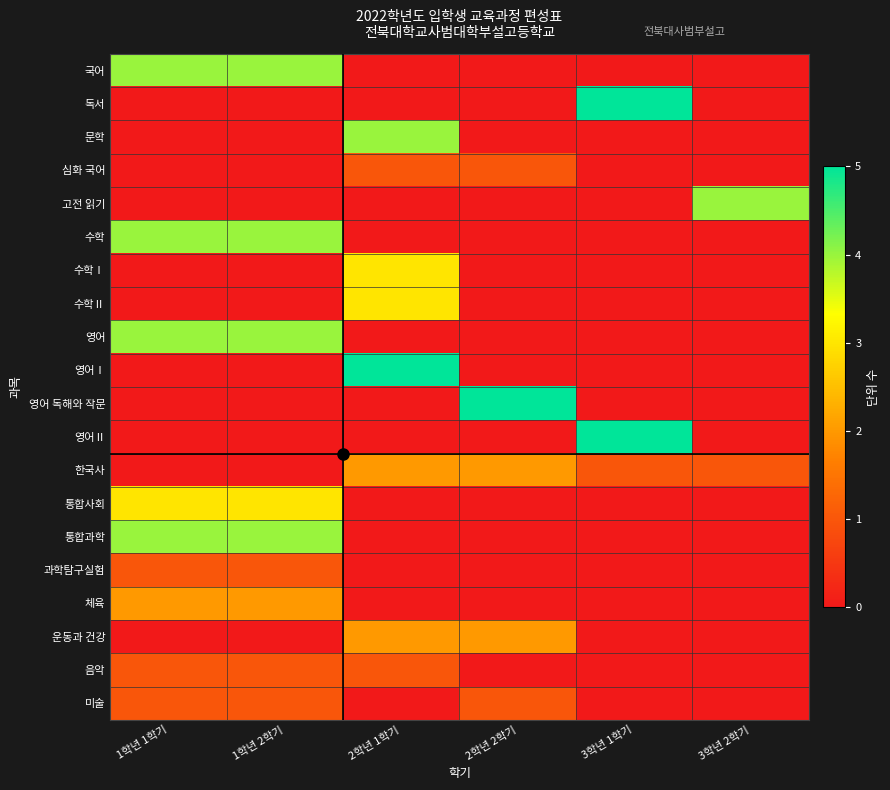

List the series in order of their peak value, lowest first.

심화 국어, 과학탐구실험, 음악, 미술, 한국사, 체육, 운동과 건강, 수학Ⅰ, 수학Ⅱ, 통합사회, 국어, 문학, 고전 읽기, 수학, 영어, 통합과학, 독서, 영어Ⅰ, 영어 독해와 작문, 영어Ⅱ